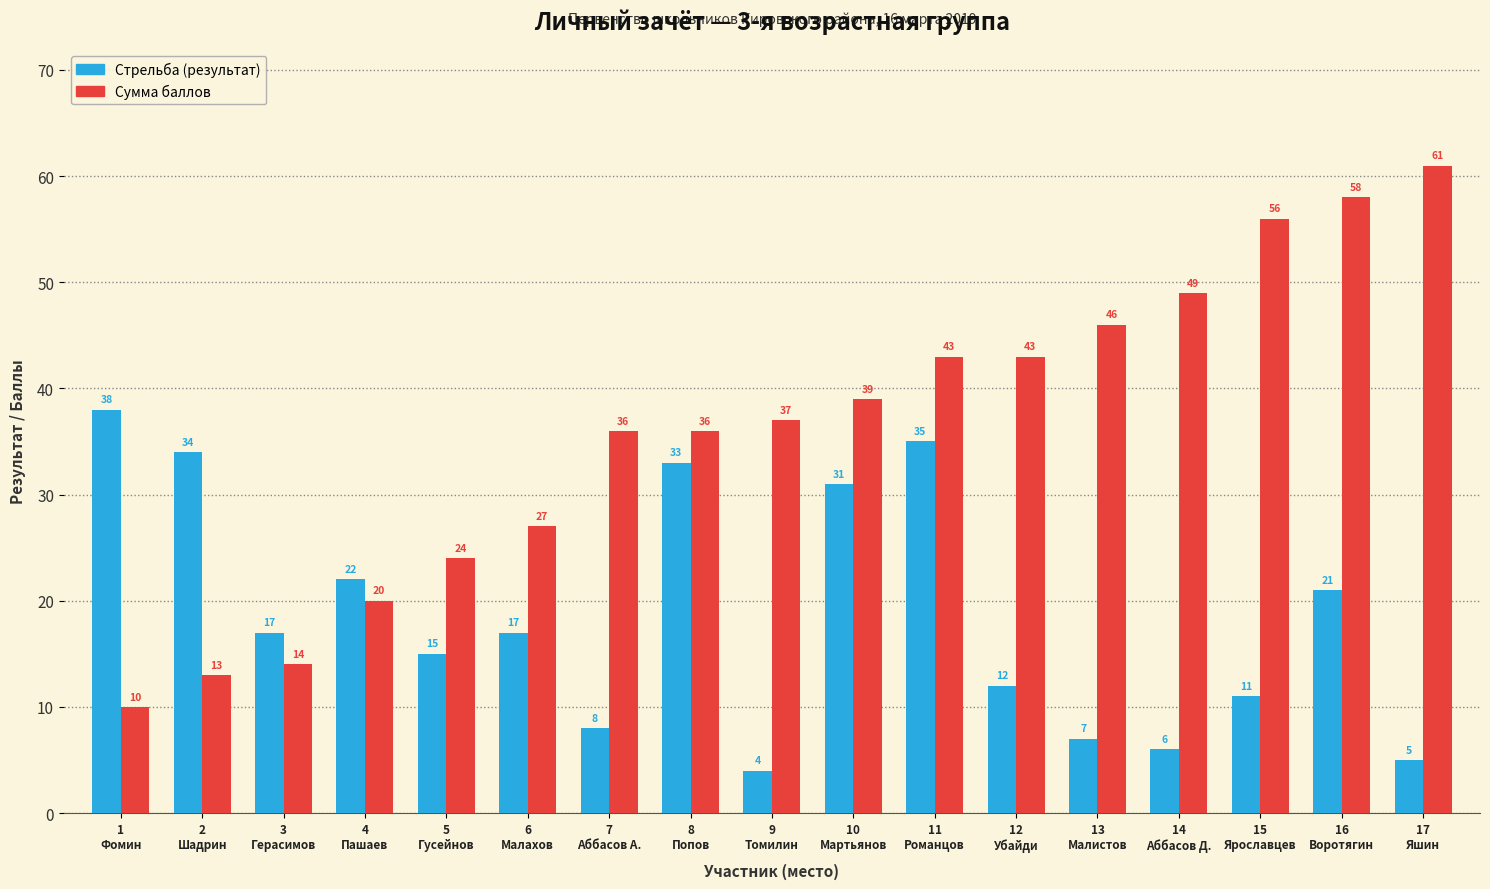

At which label does Стрельба (результат) reach its peak?

1
Фомин